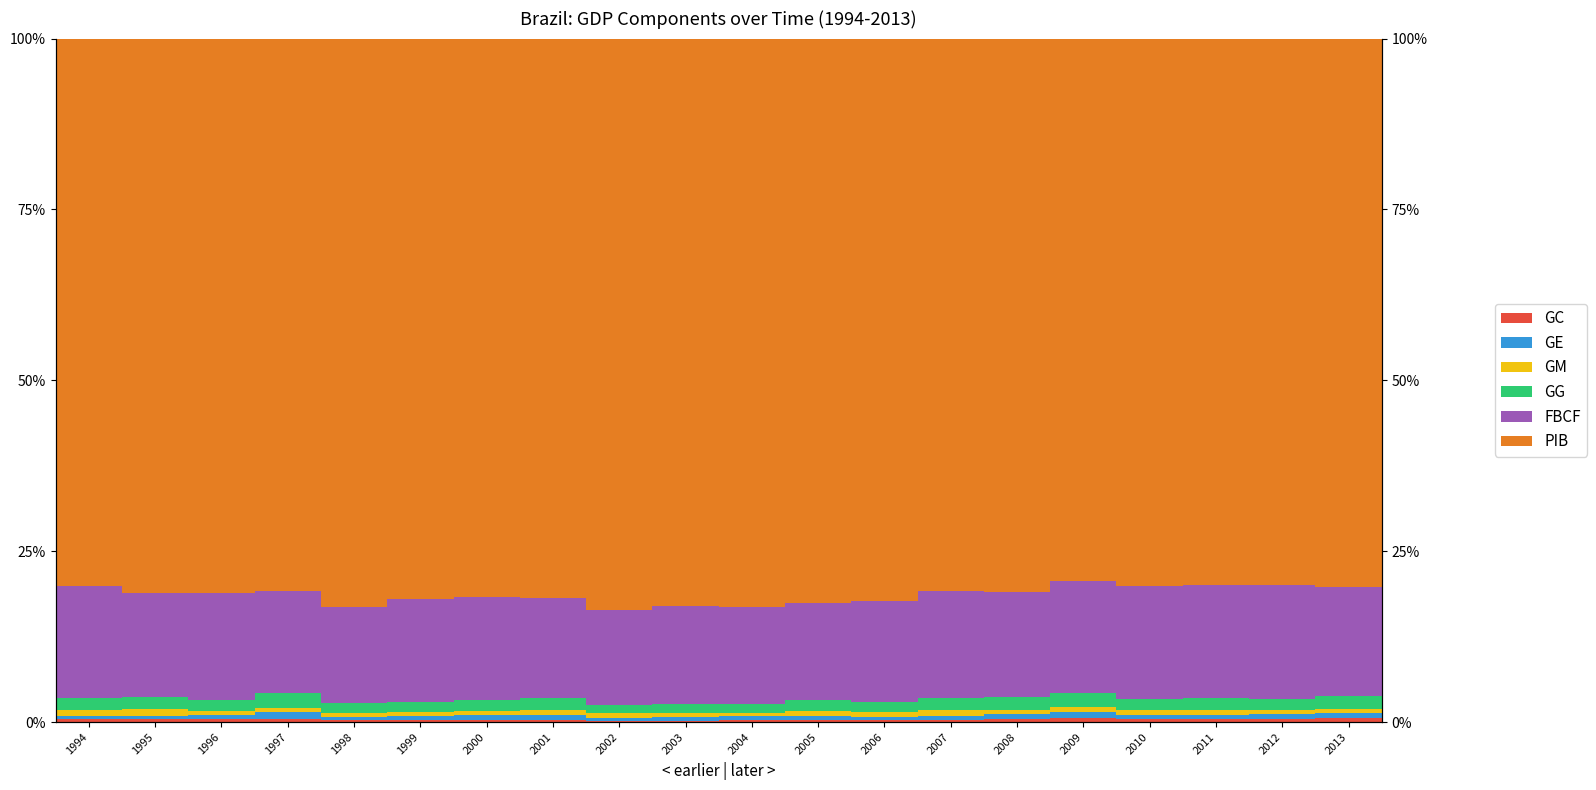

Which series has the widest spread of values?

PIB